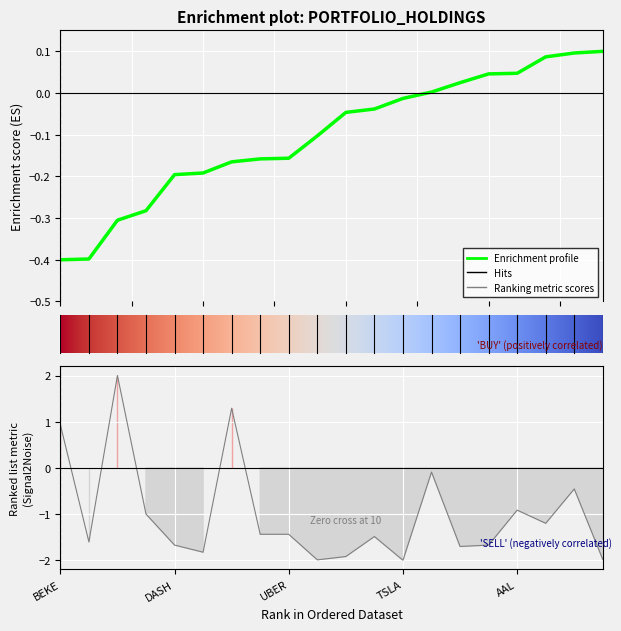

True or false: Shares or principal amount has a value of 1.3 at SNAP.

True